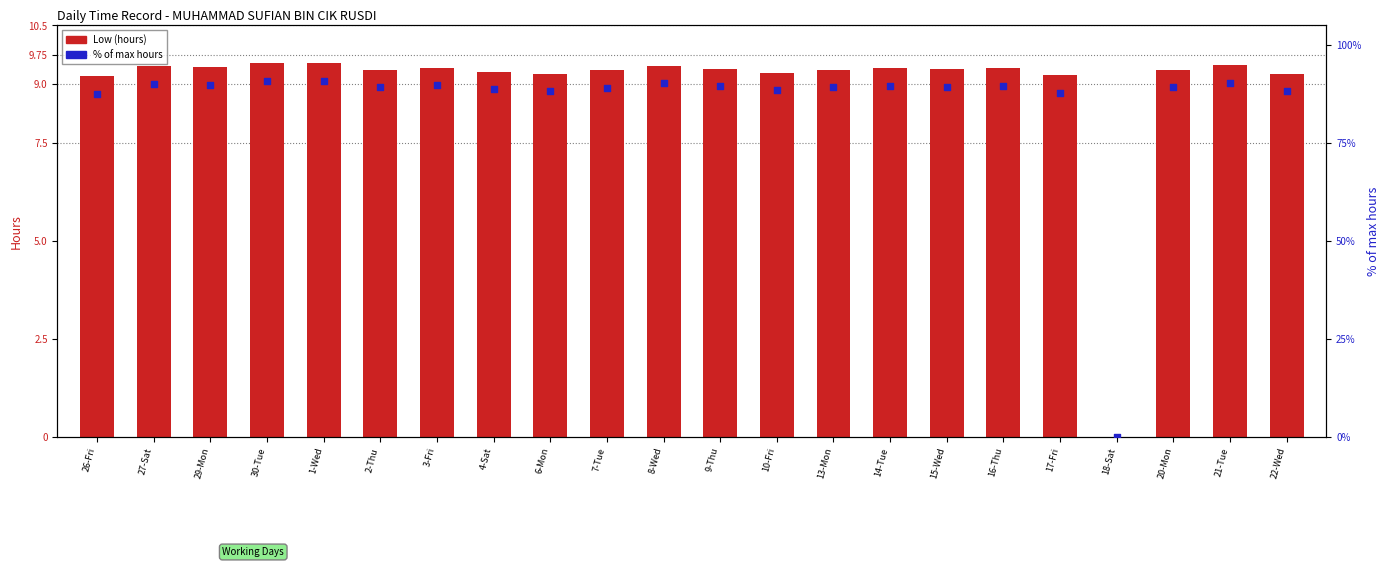

Which series contains the highest Y value?

% of max hours